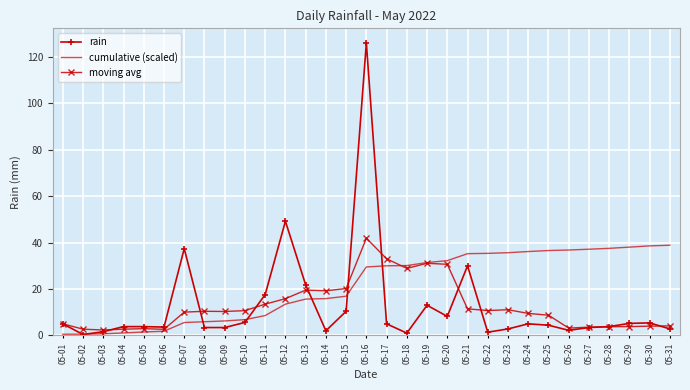

Which series has the widest spread of values?

rain